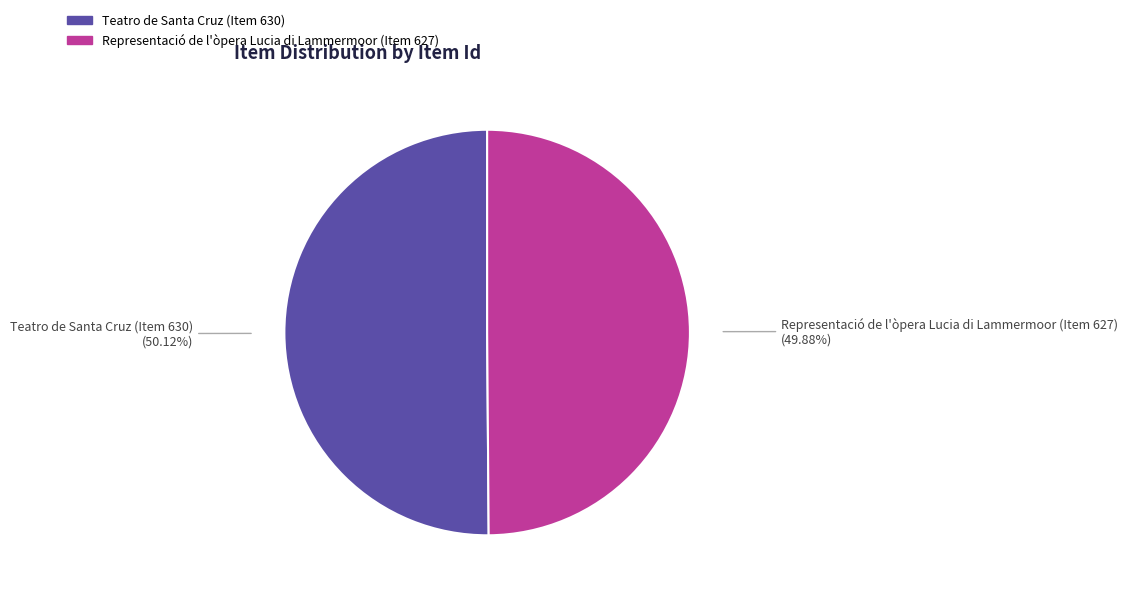

What percentage is the Representació de l'òpera Lucia di Lammermoor (Item 627) slice, to the nearest percent?

50%